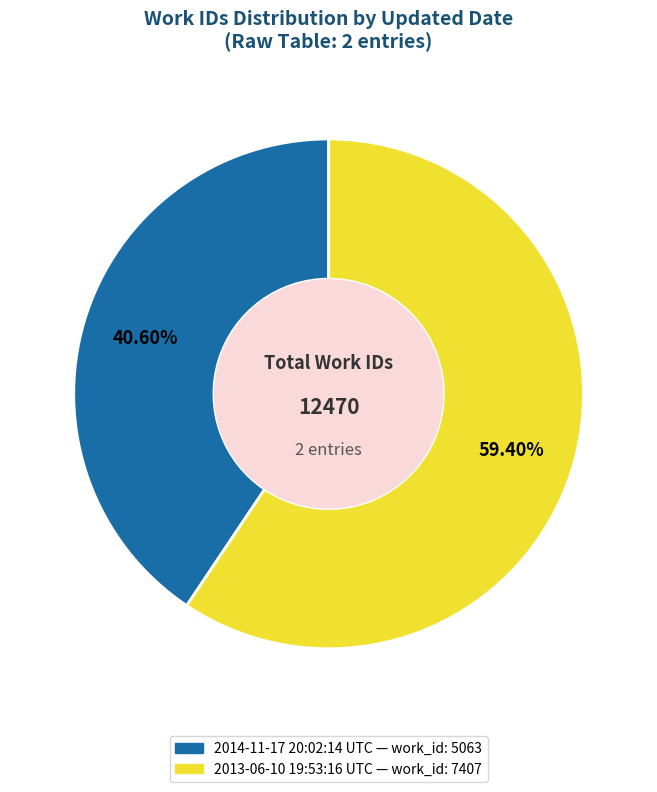

Is it true that 2013-06-10 19:53:16 UTC is 59% of the pie?

True